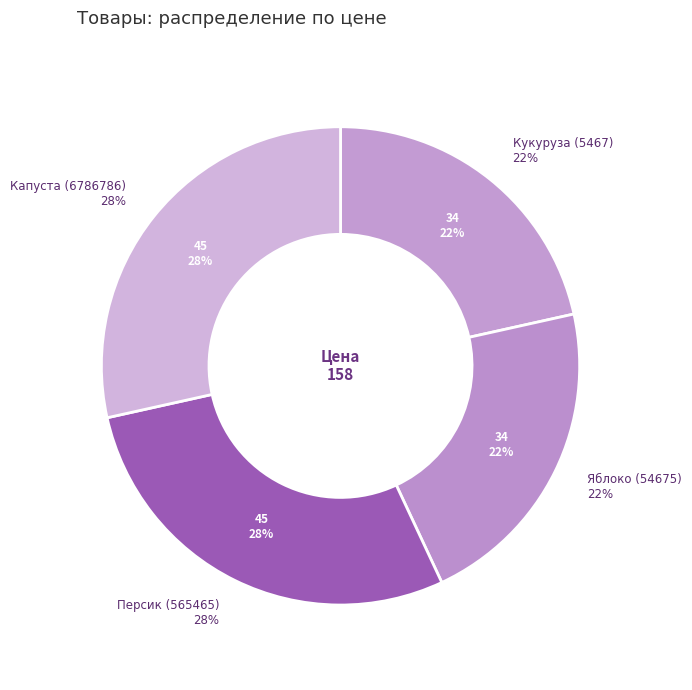

Is there a majority slice in this chart?

No